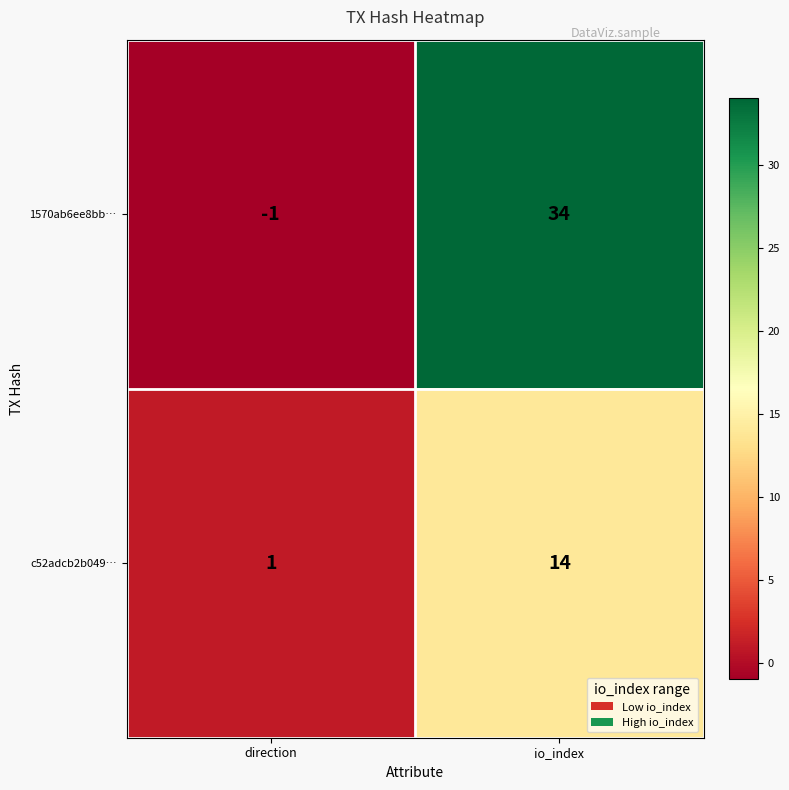

Rank the series by their maximum value, from lowest to highest.

c52adcb2b049…, 1570ab6ee8bb…